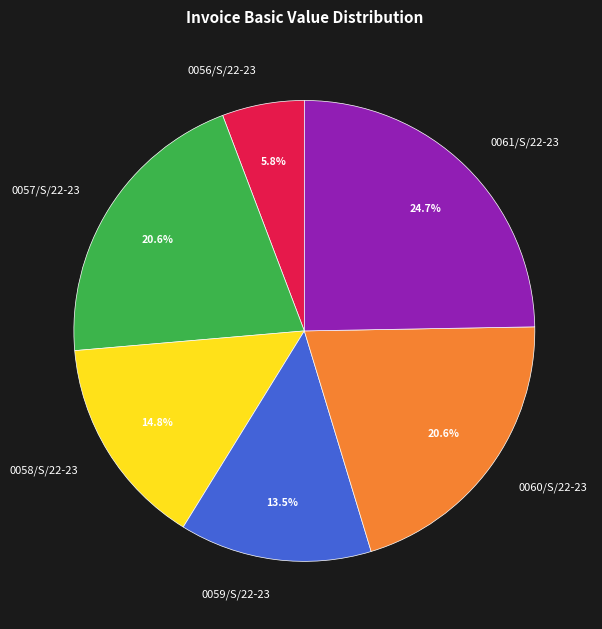

To the nearest percent, what is the average slice percentage?

17%